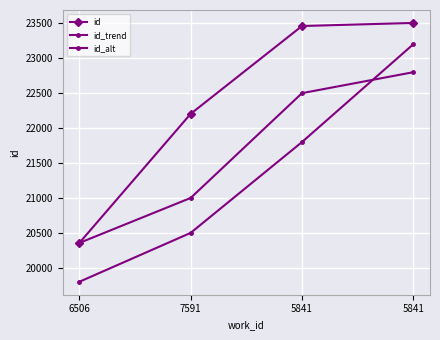

What is the label of the 3rd point from the right?

7591